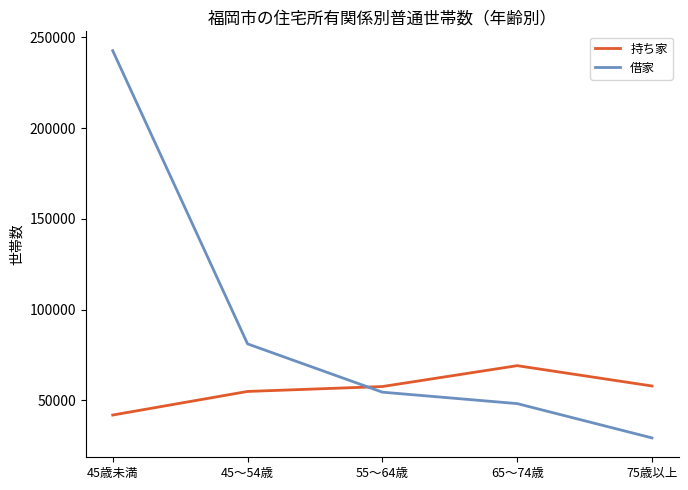

True or false: 借家 has more than 0 points higher than both neighbors.

False